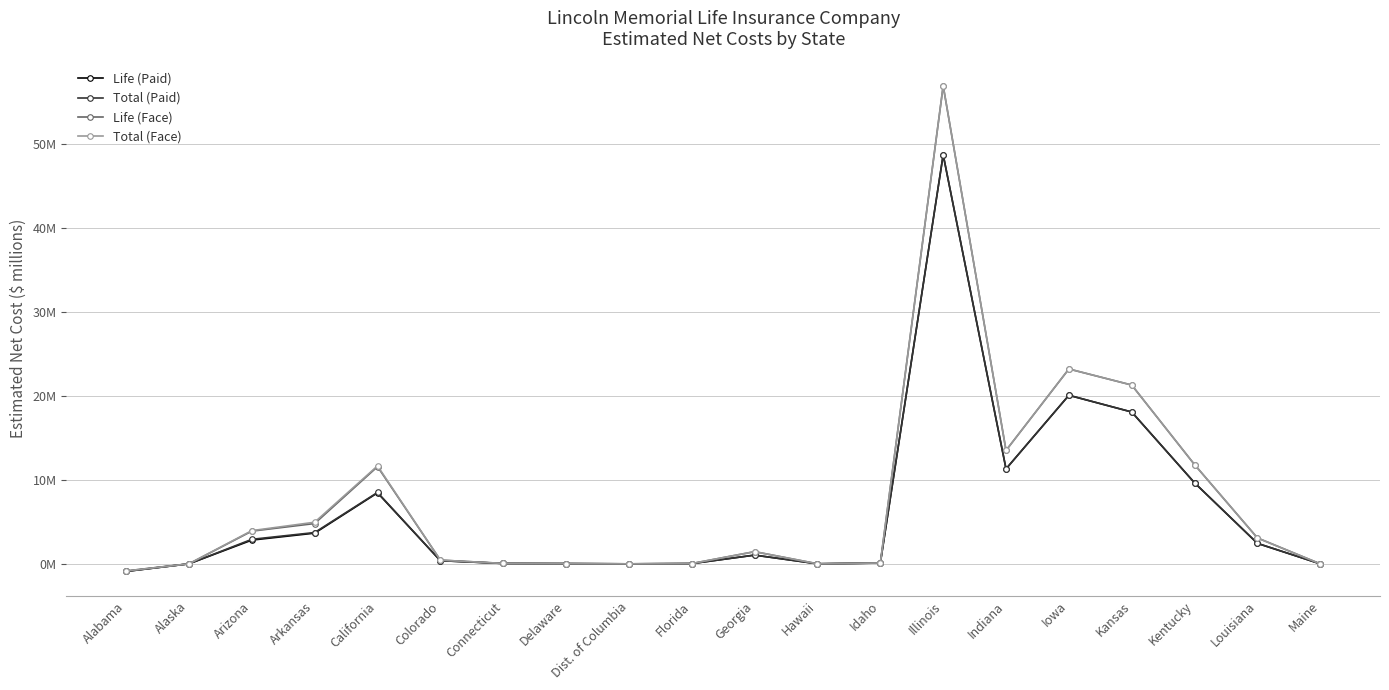

What are all the series names shown in the legend?

Life (Paid), Total (Paid), Life (Face), Total (Face)